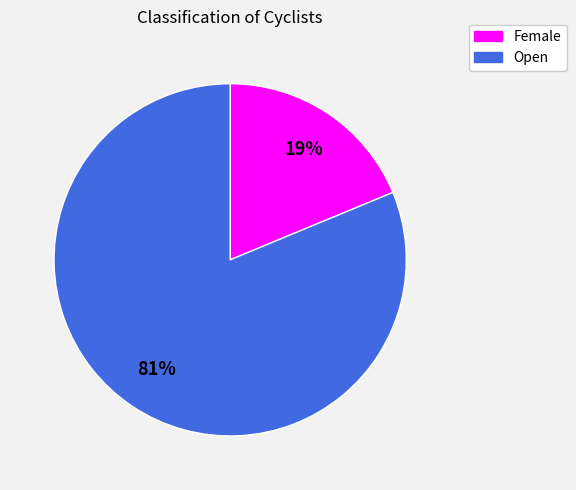

What is the ratio of the value at Female to the value at Open?

0.2